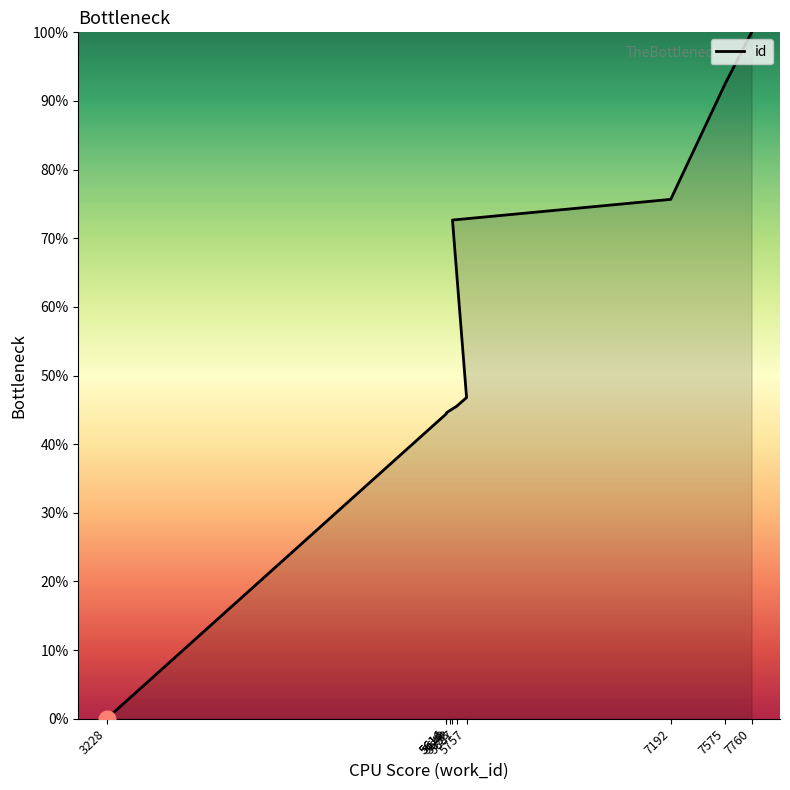

The value at 7575 is 92.5. True or false?

True